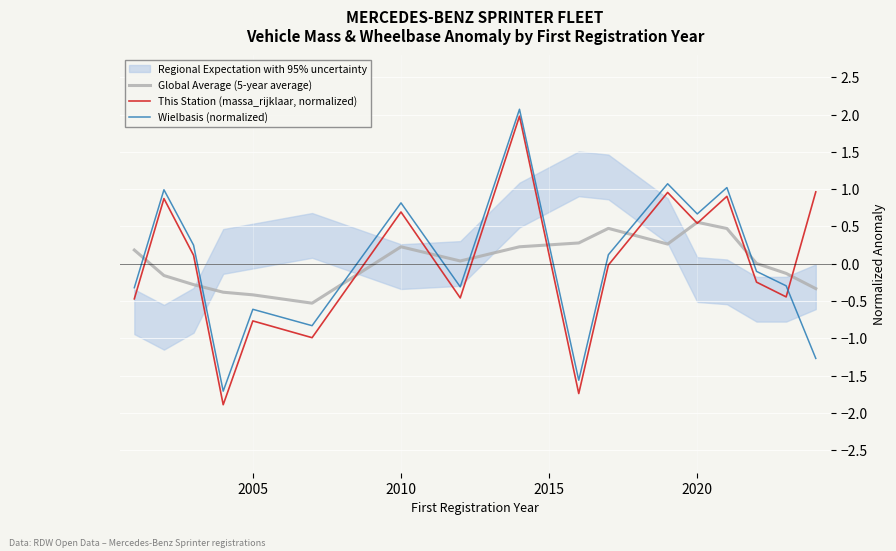

List the series in order of their peak value, lowest first.

Global Average (5-year average), This Station (massa_rijklaar, normalized), Wielbasis (normalized)